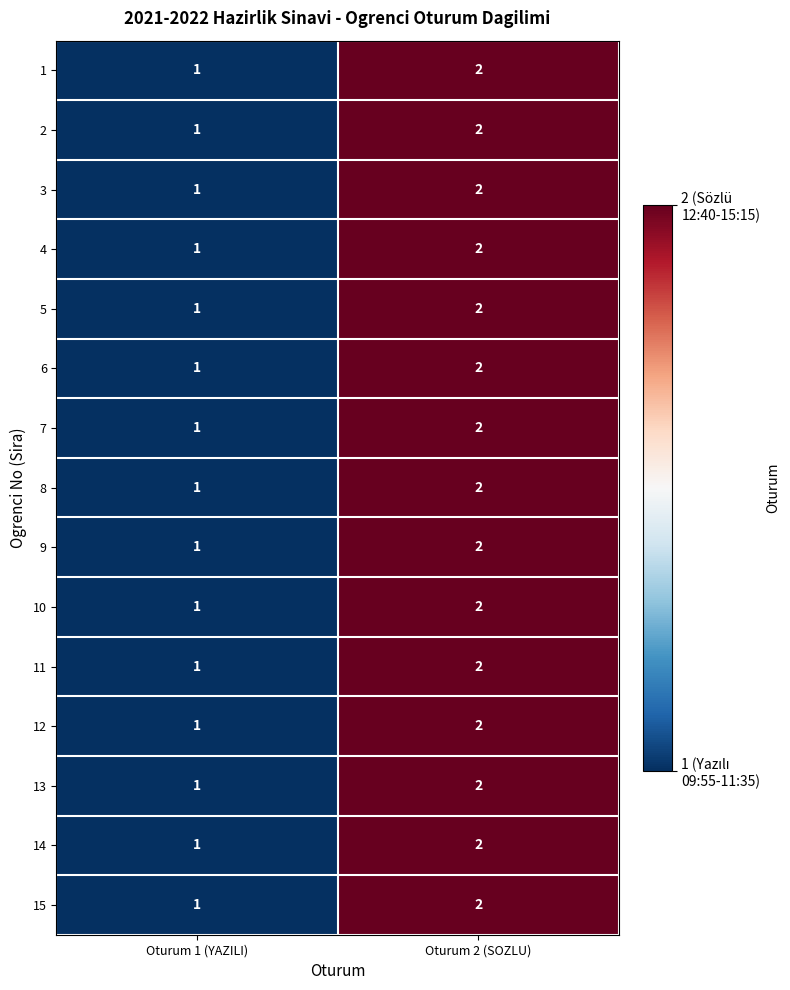

True or false: 4 has a value of 0 at Oturum 1 (YAZILI).

False